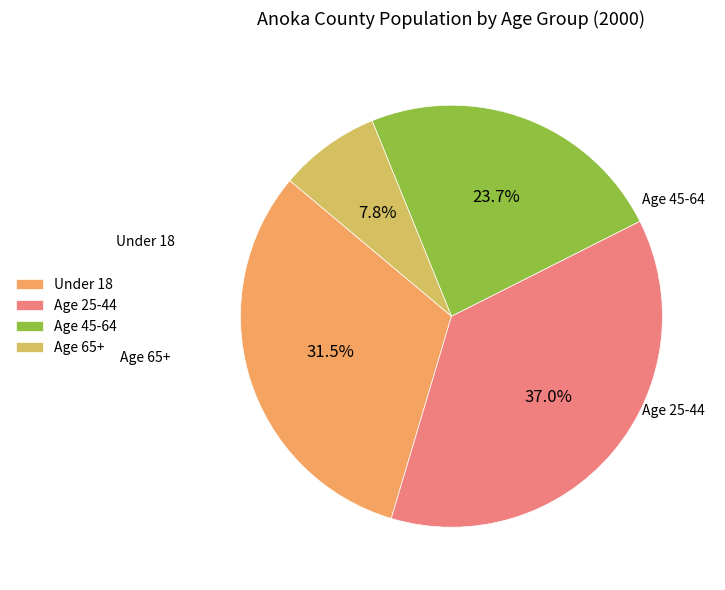

Count the number of slices in the pie.

4